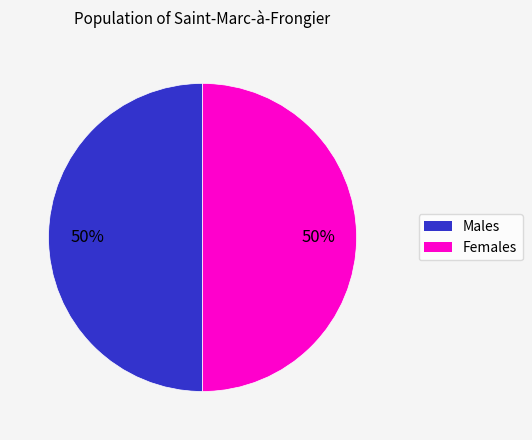

To the nearest percent, what is the average slice percentage?

50%